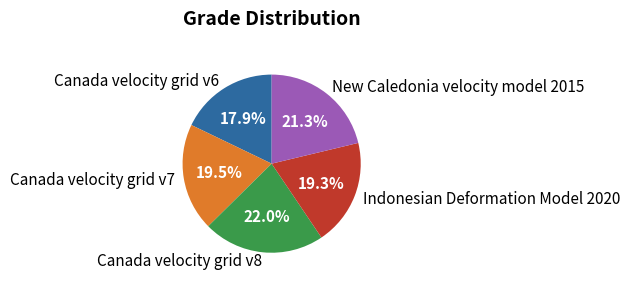

Does Canada velocity grid v6 represent more than half of the total?

No